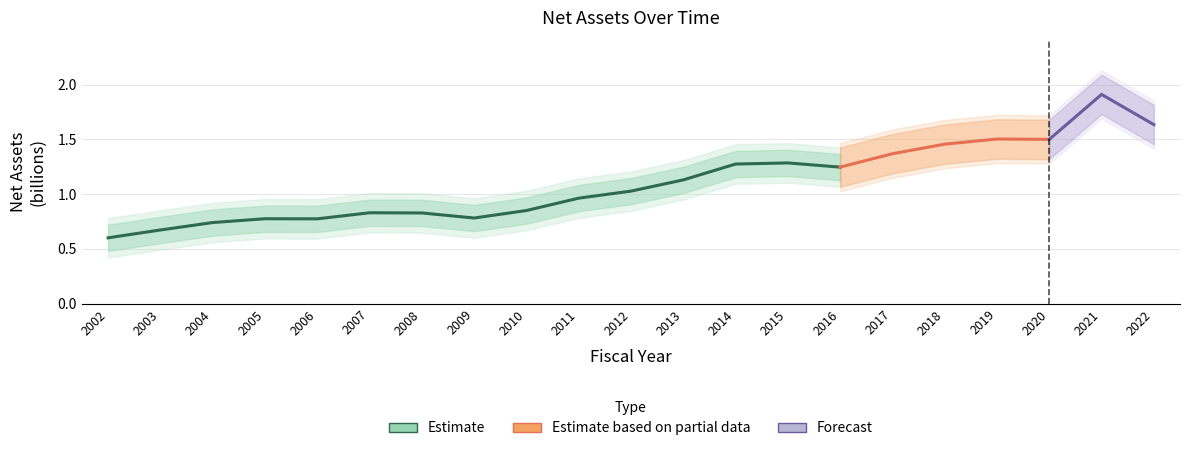

How many lines are shown in the chart?

1